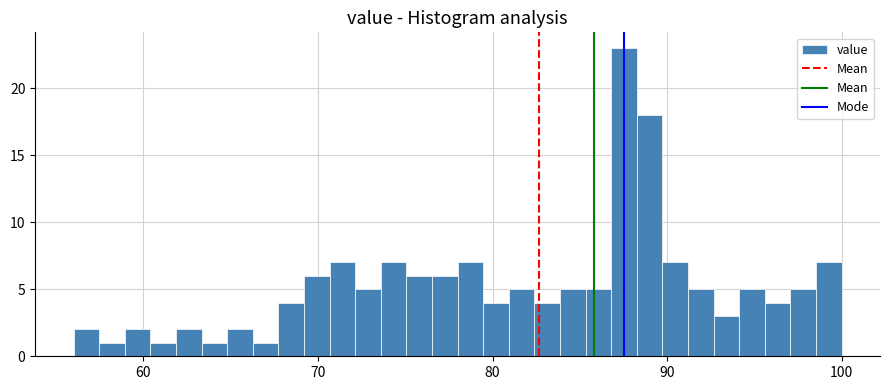

Around what value on the x-axis is the tallest bar? Give the approximate position of its centre, as read against the axis.

88